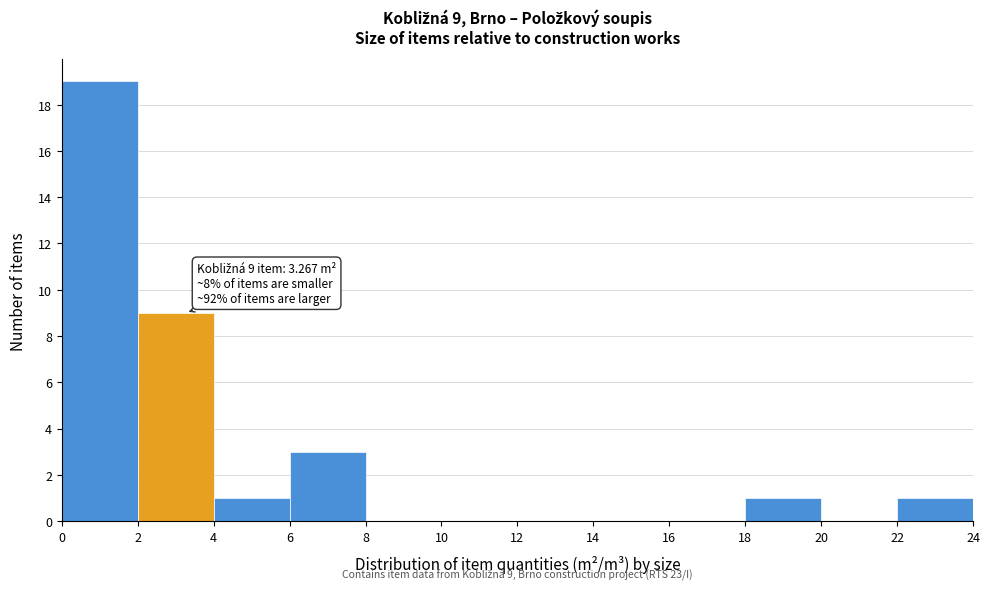

Over which range of the x-axis is the bar tallest?

0 to 2